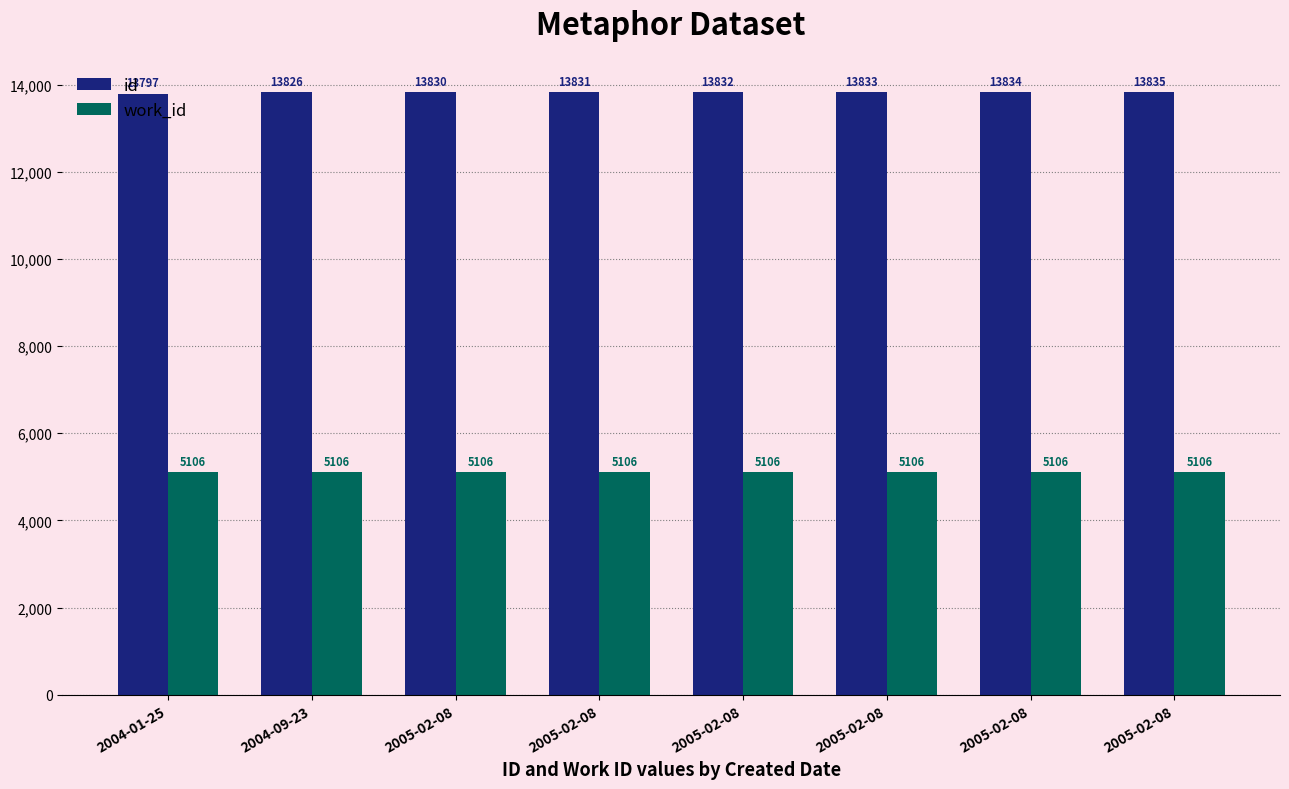

How many data points in id are less than 13832?

4